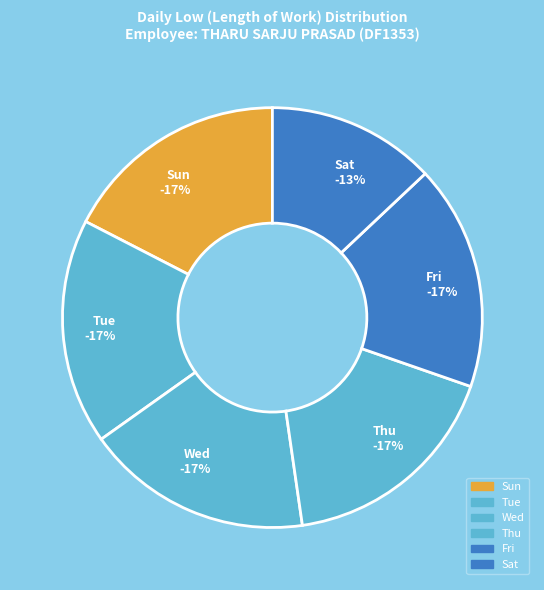

The 14-Fri slice represents 10% of the pie. True or false?

False